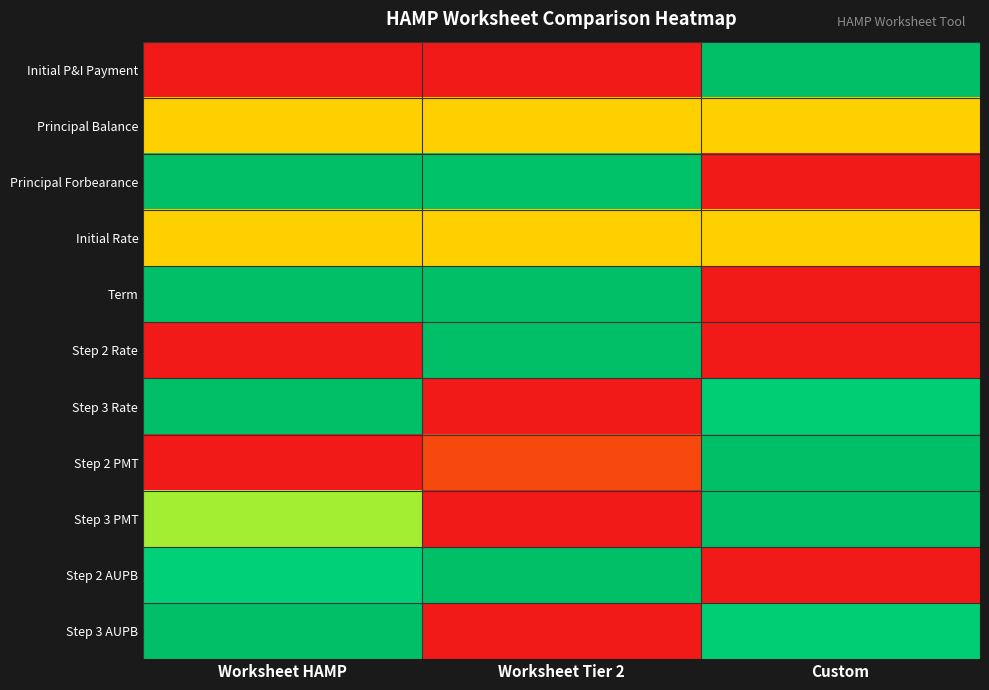

Reading left to right, extract all data points from this chart.

Initial P&I Payment: Worksheet HAMP=0.0	Worksheet Tier 2=0.0	Custom=1.0
Principal Balance: Worksheet HAMP=0.5	Worksheet Tier 2=0.5	Custom=0.5
Principal Forbearance: Worksheet HAMP=1.0	Worksheet Tier 2=1.0	Custom=0.0
Initial Rate: Worksheet HAMP=0.5	Worksheet Tier 2=0.5	Custom=0.5
Term: Worksheet HAMP=1.0	Worksheet Tier 2=1.0	Custom=0.0
Step 2 Rate: Worksheet HAMP=0.0	Worksheet Tier 2=1.0	Custom=0.0
Step 3 Rate: Worksheet HAMP=1.0	Worksheet Tier 2=0.0	Custom=0.9
Step 2 PMT: Worksheet HAMP=0.0	Worksheet Tier 2=0.1	Custom=1.0
Step 3 PMT: Worksheet HAMP=0.7	Worksheet Tier 2=0.0	Custom=1.0
Step 2 AUPB: Worksheet HAMP=0.9	Worksheet Tier 2=1.0	Custom=0.0
Step 3 AUPB: Worksheet HAMP=1.0	Worksheet Tier 2=0.0	Custom=0.9